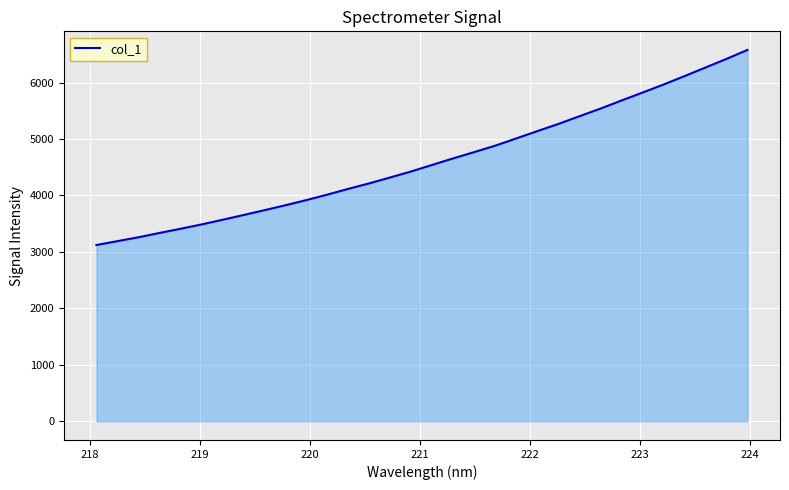

What is the difference between the maximum and minimum values?

3454.7